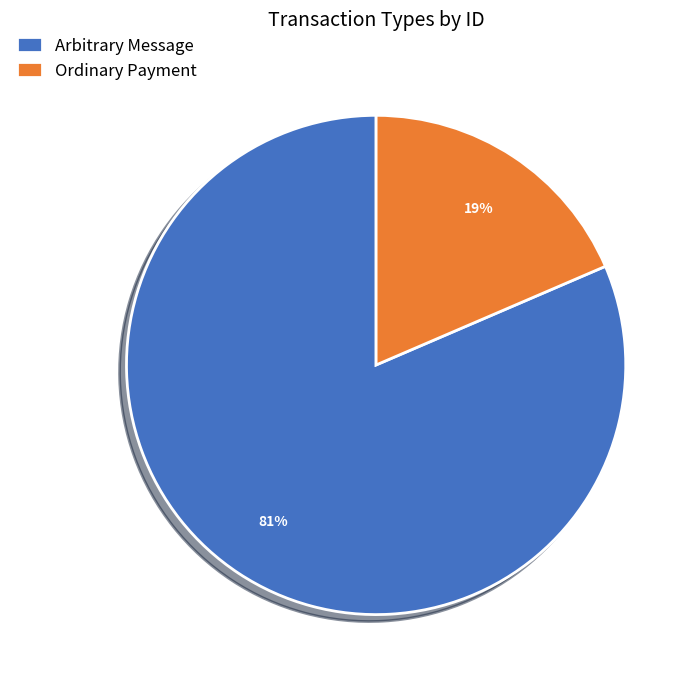

How many segments does this pie chart have?

2